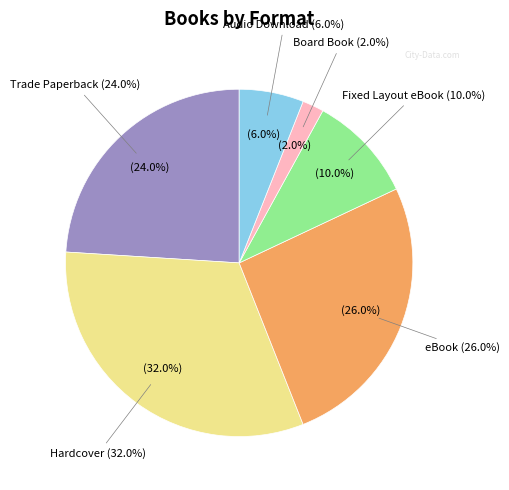

Is it true that Hardcover is 42% of the pie?

False